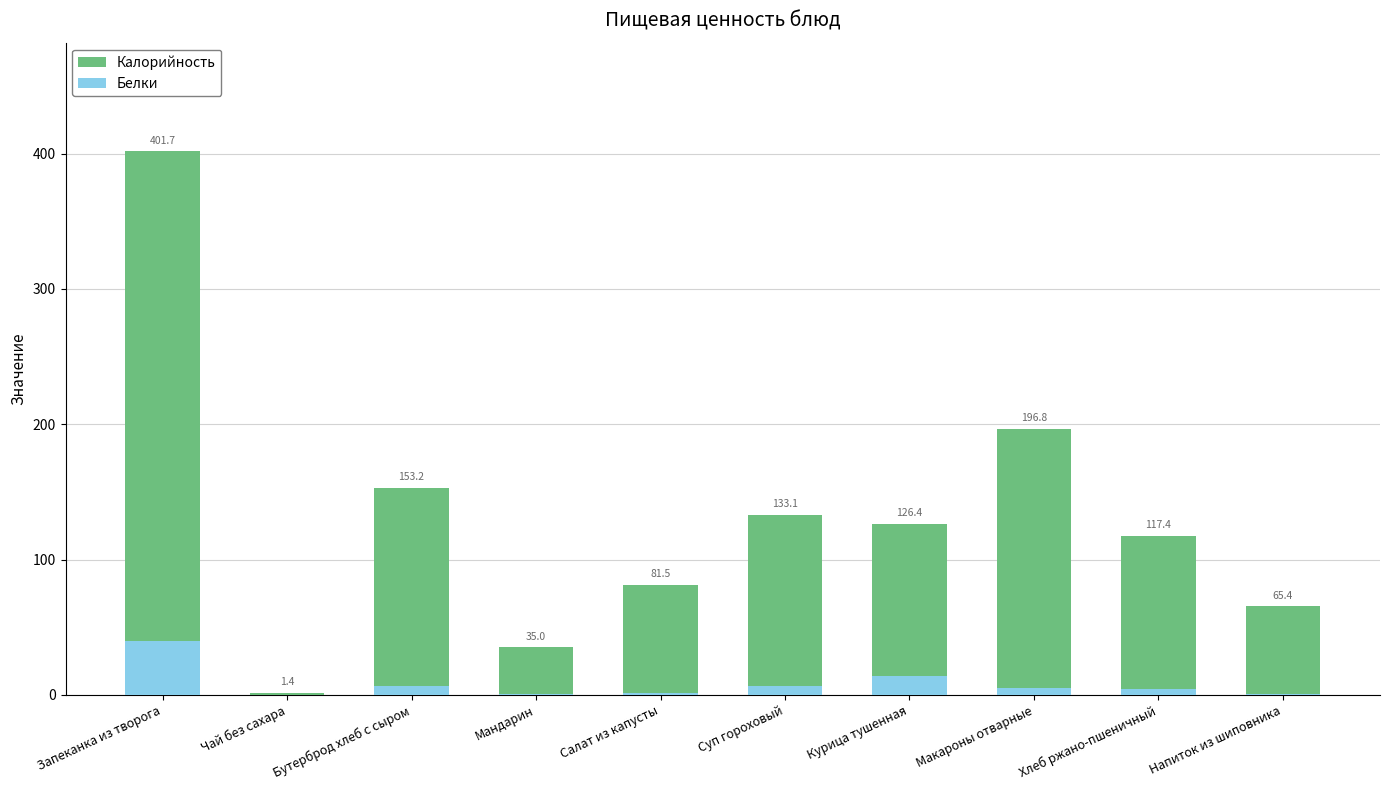

Between Суп гороховый and Курица тушенная, which series saw the biggest shift?

Белки